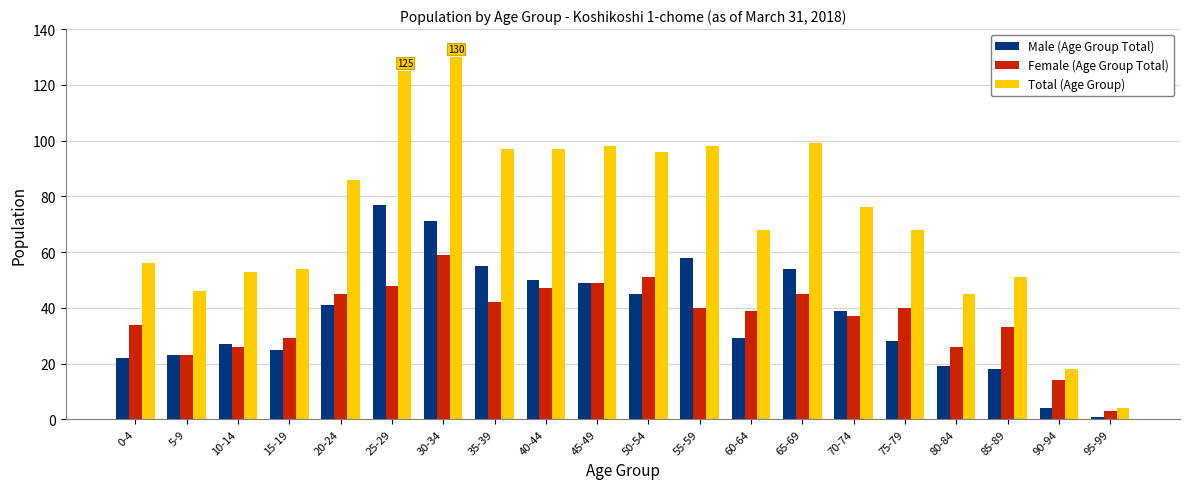

At 75-79, list the series in order from smallest to largest.

Male (Age Group Total), Female (Age Group Total), Total (Age Group)